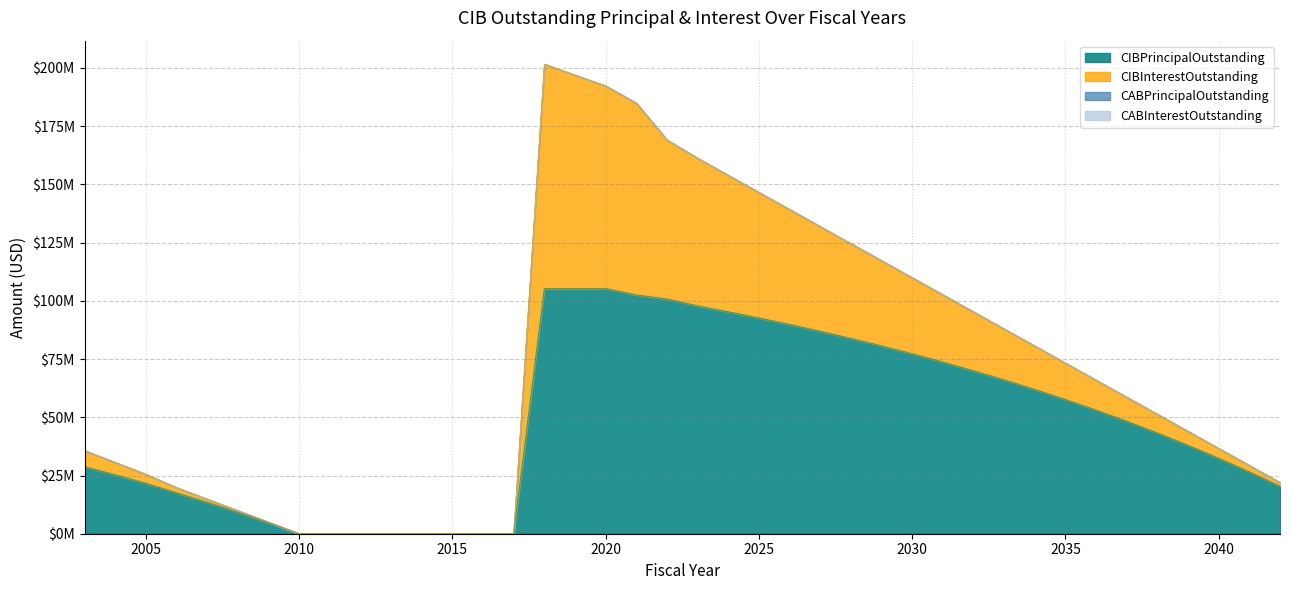

Is the value of CIBPrincipalOutstanding at 2027 greater than the value of CABPrincipalOutstanding at 2021?

Yes